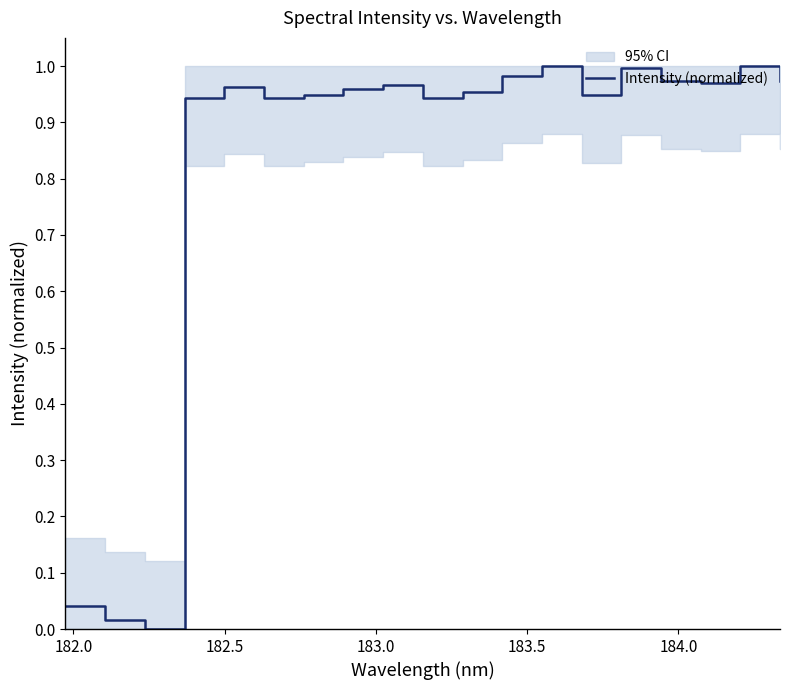

How many lines are shown in the chart?

1